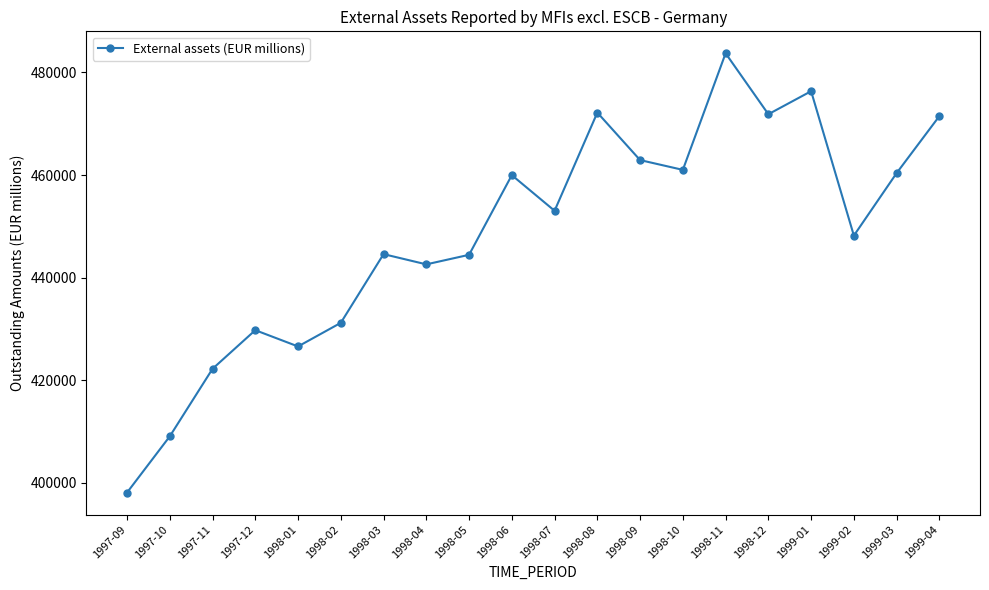

Does the chart display data point markers on the line(s)?

Yes